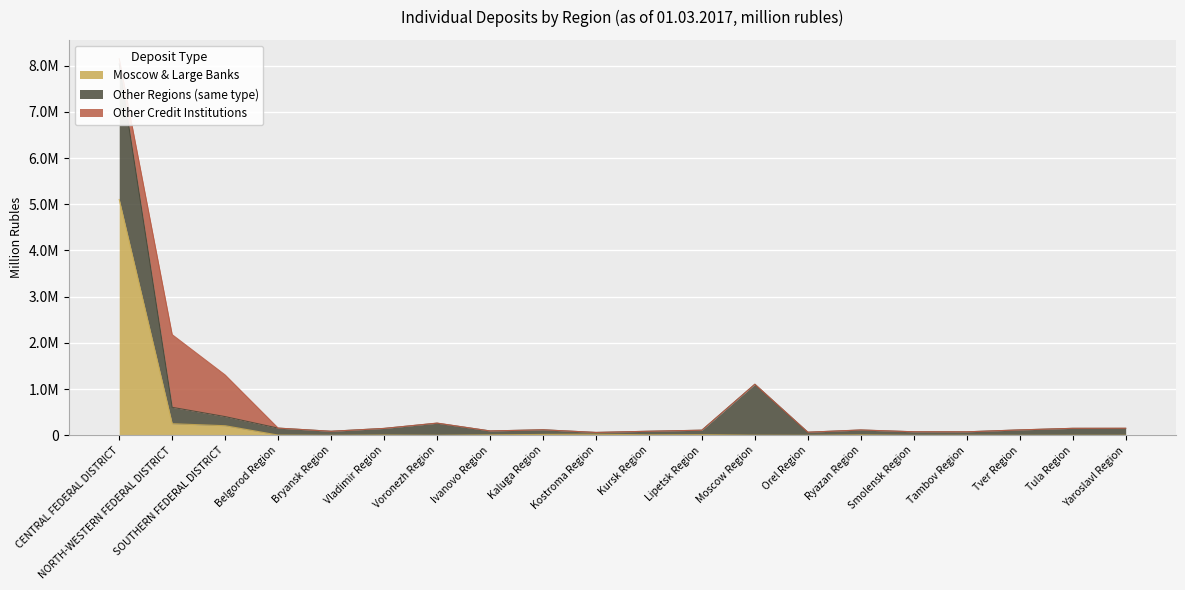

At which category is the sum across all series the highest?

CENTRAL FEDERAL DISTRICT